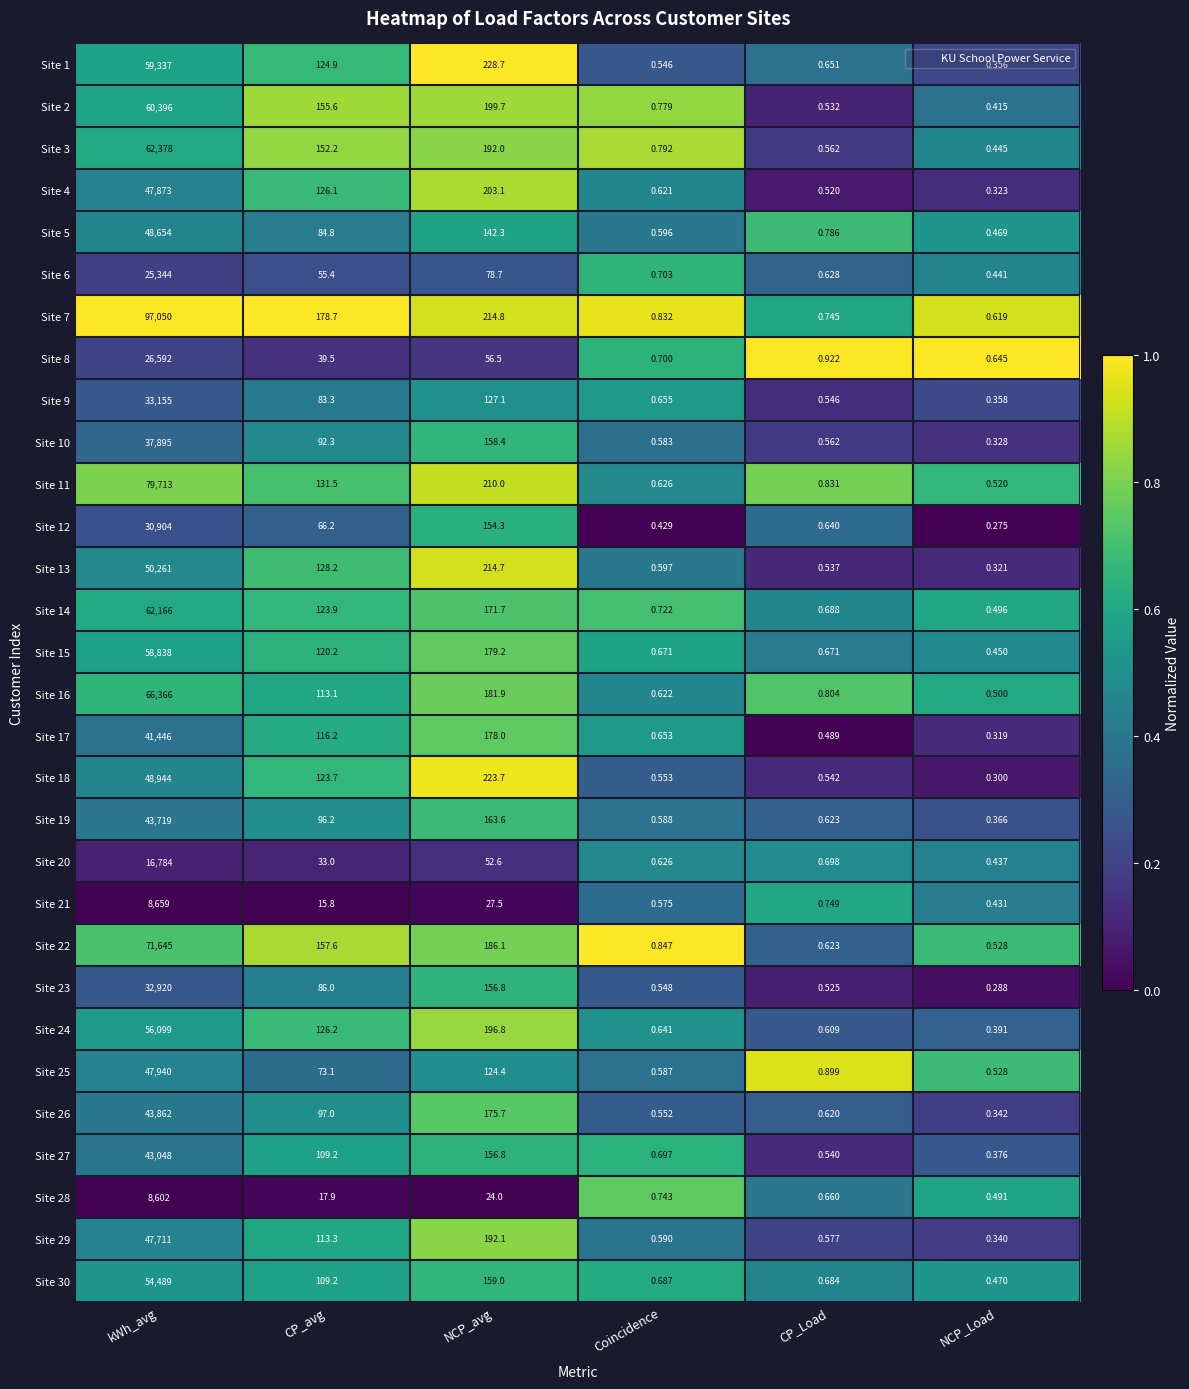

What is the spread (max minus min) of values at NCP_avg?

204.7